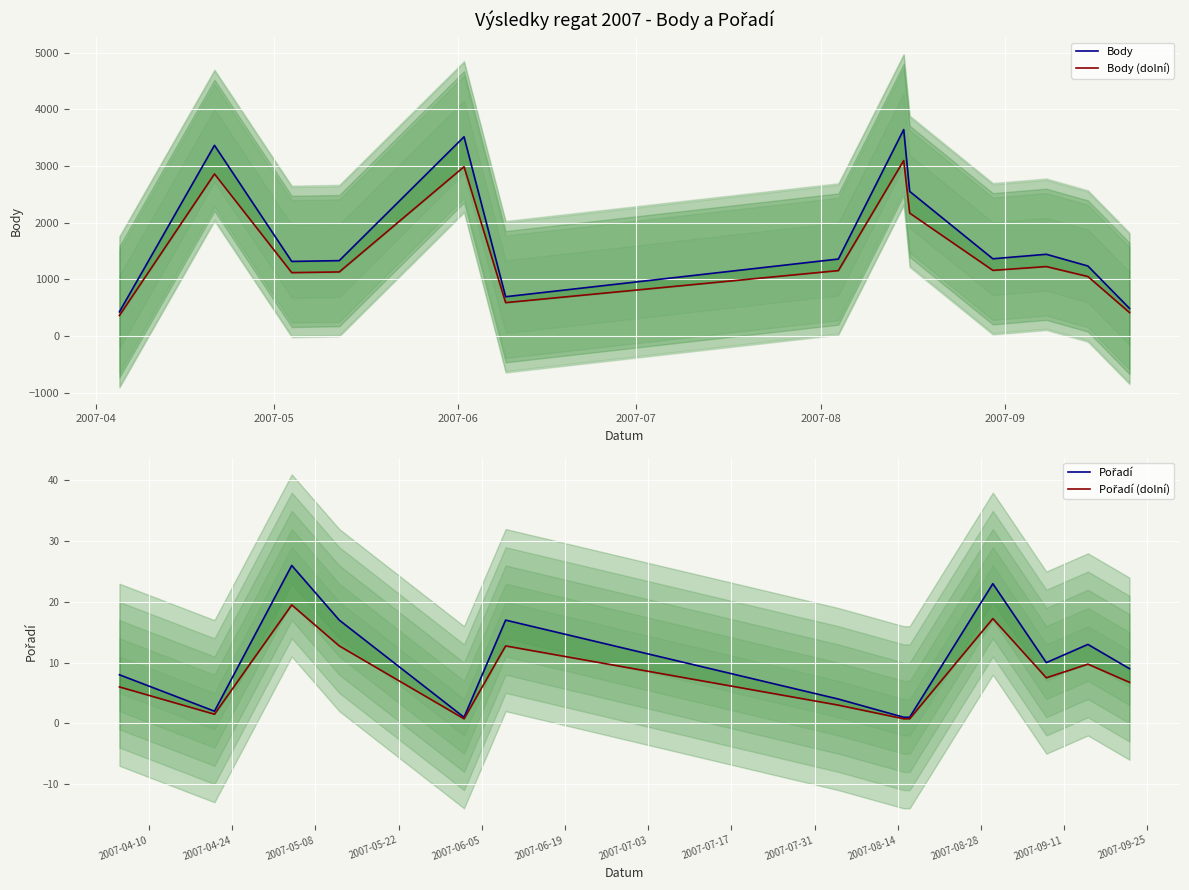

What is the maximum value shown in the chart?

3645.0